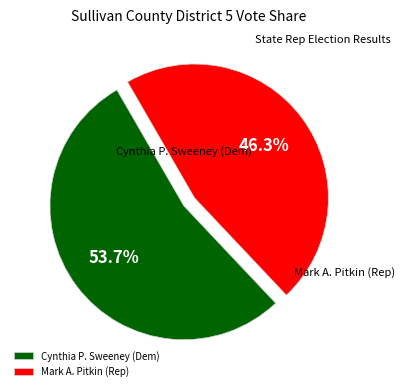

What is the smallest slice in the pie chart?

Mark A. Pitkin (Rep)